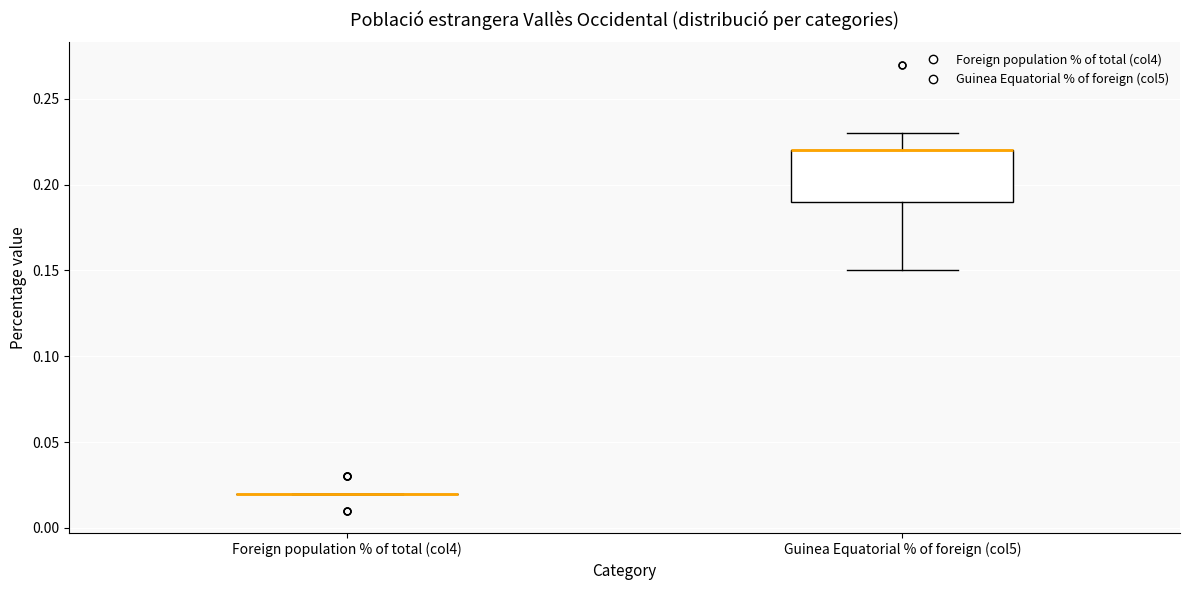

Reading left to right, transcribe this box plot: for each box, give where its median line is, the range the box spans, and where its two whiskers end, as read against the y-axis. The values are not printed on the chart, so give them approximately, as read against the axis.

Foreign population % of total (col4): box collapsed to a line at 0.02, whiskers 0.02 to 0.02
Guinea Equatorial % of foreign (col5): median 0.22 (drawn on the box's upper edge), box 0.19 to 0.22, whiskers 0.15 to 0.23